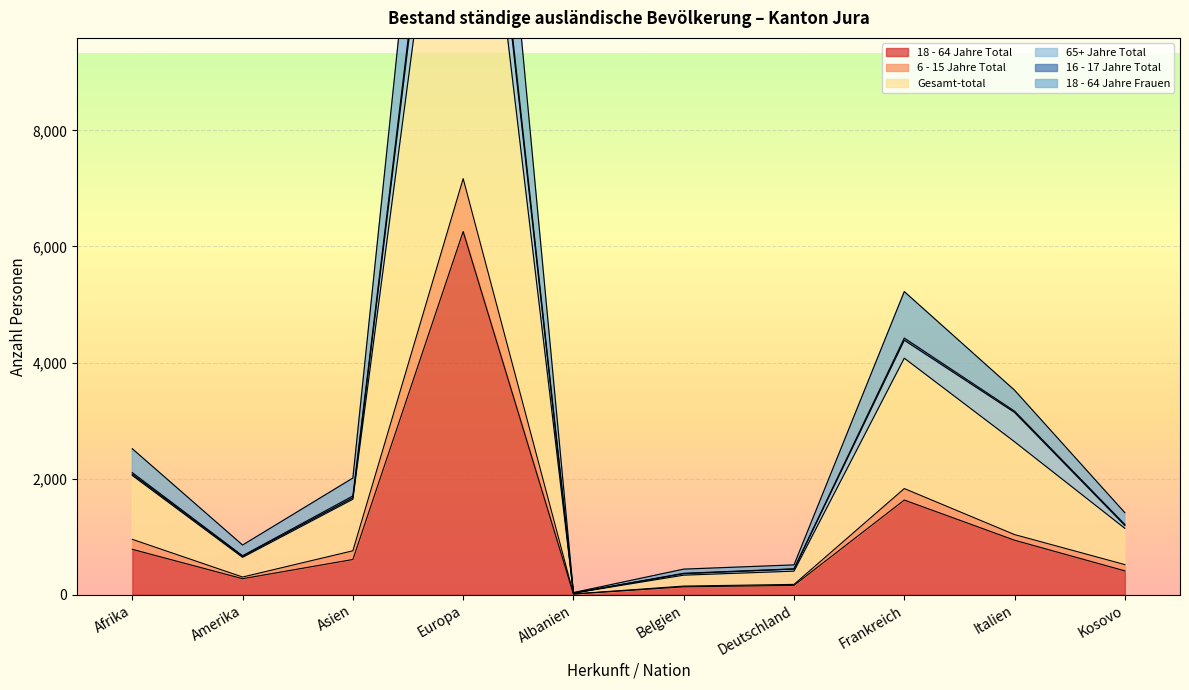

True or false: 18 - 64 Jahre Total has a value of 1677 at Italien.

False